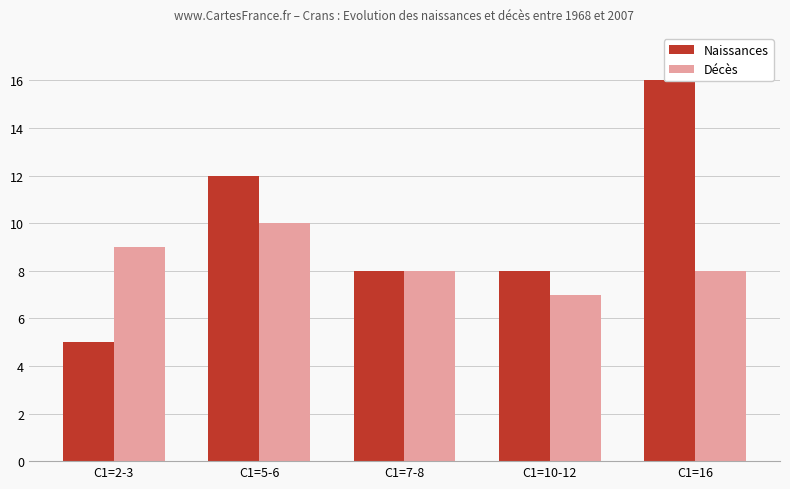

How many categories are shown in the chart?

5